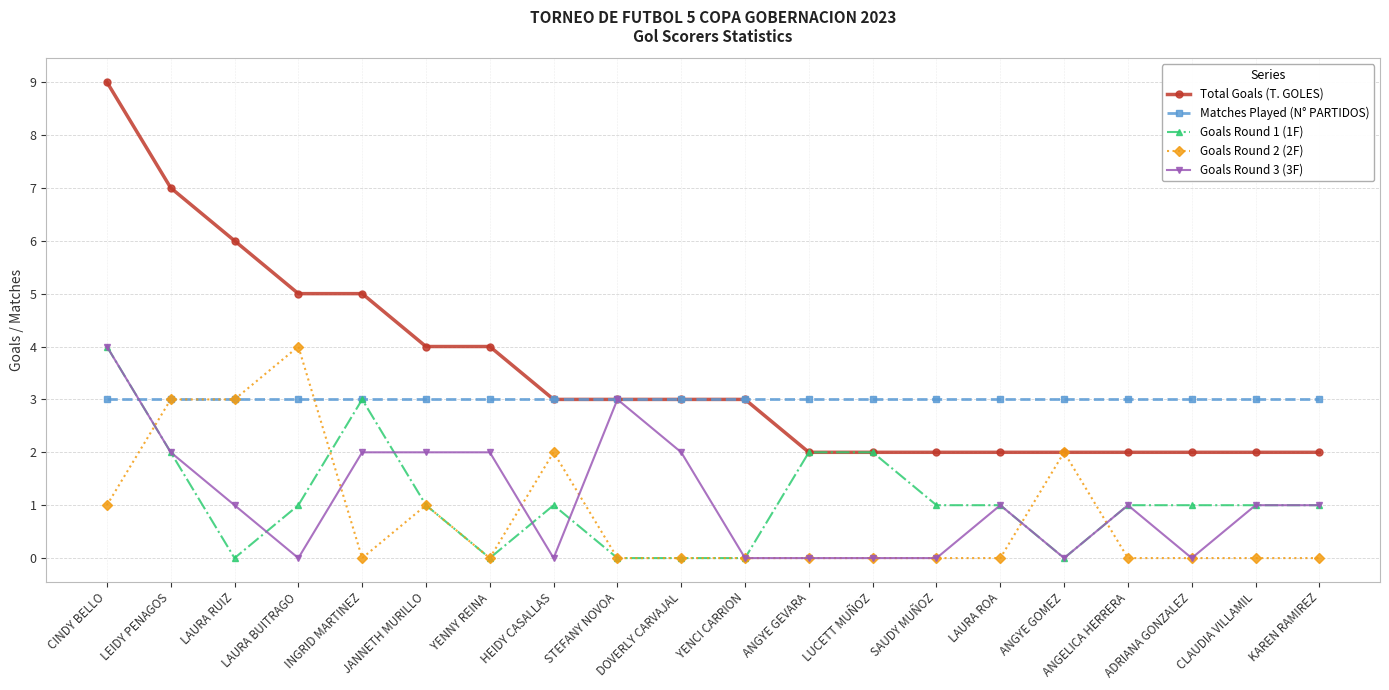

How many lines are shown in the chart?

5